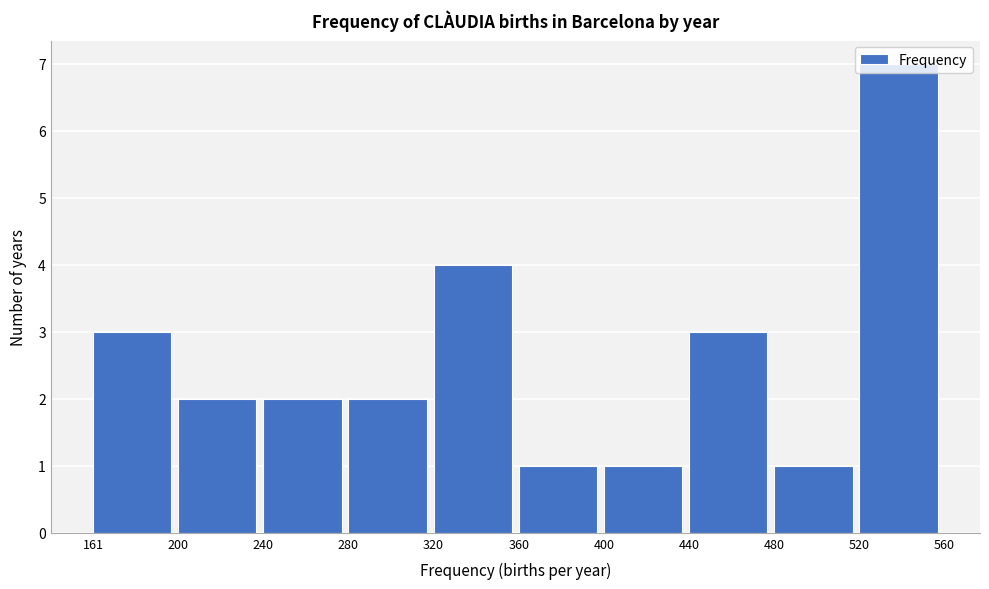

How tall is the bar that spans 480 to 520 on the x-axis? The values are not printed on the chart, so give them approximately, as read against the axis.

1